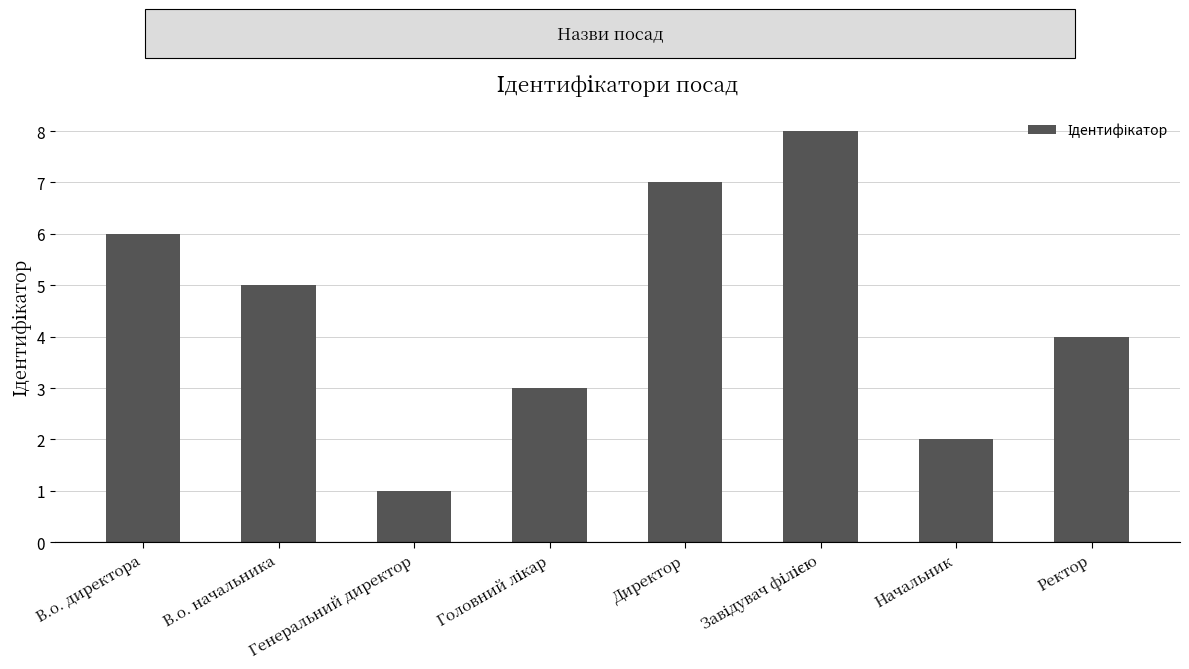

Count the number of categories in the chart.

8